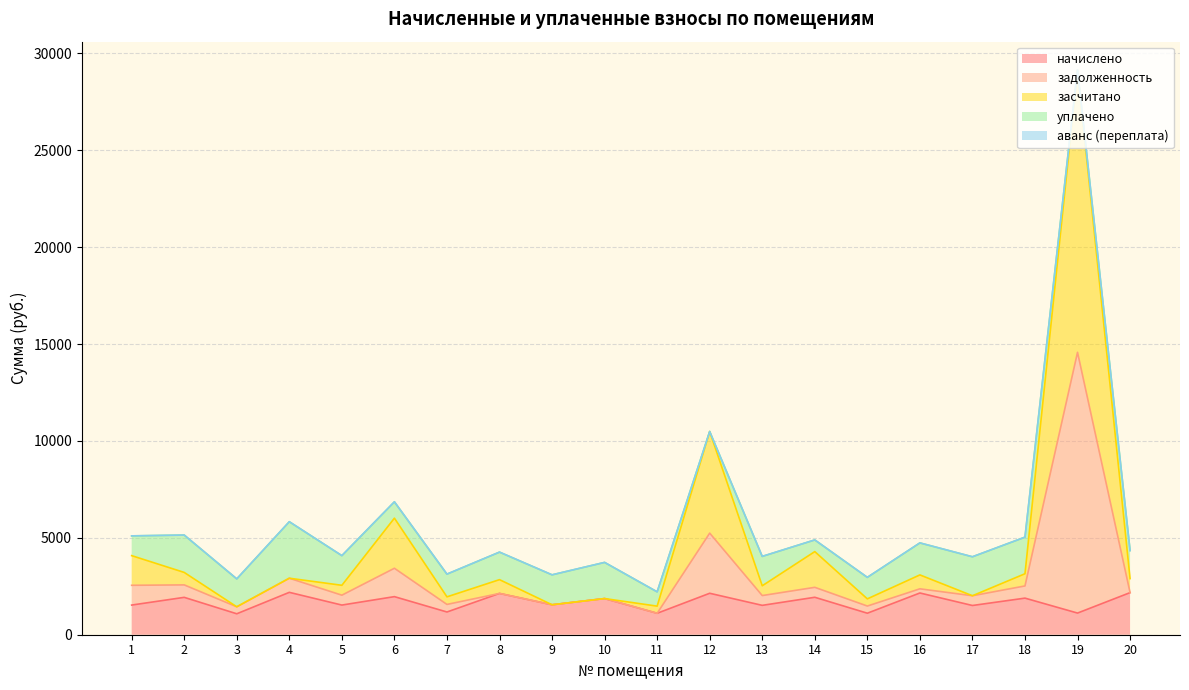

How many data points in засчитано are less than 2895?

10